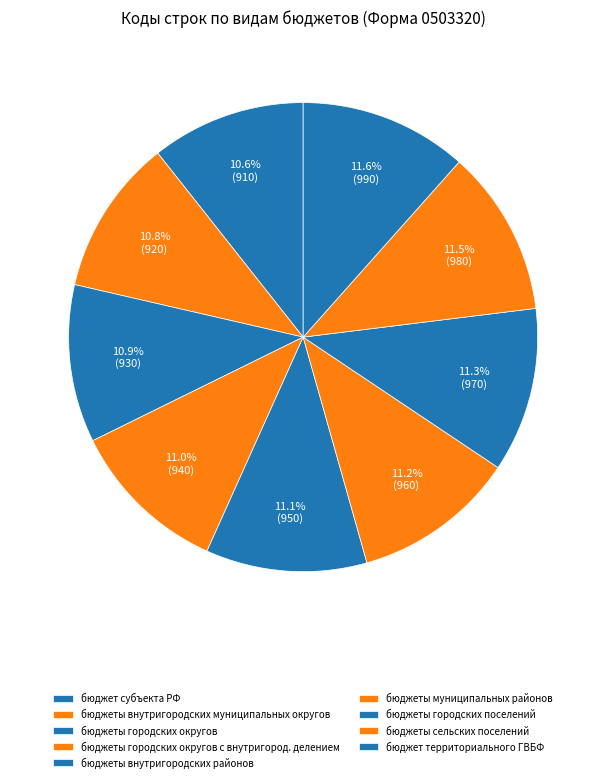

How many segments does this pie chart have?

9